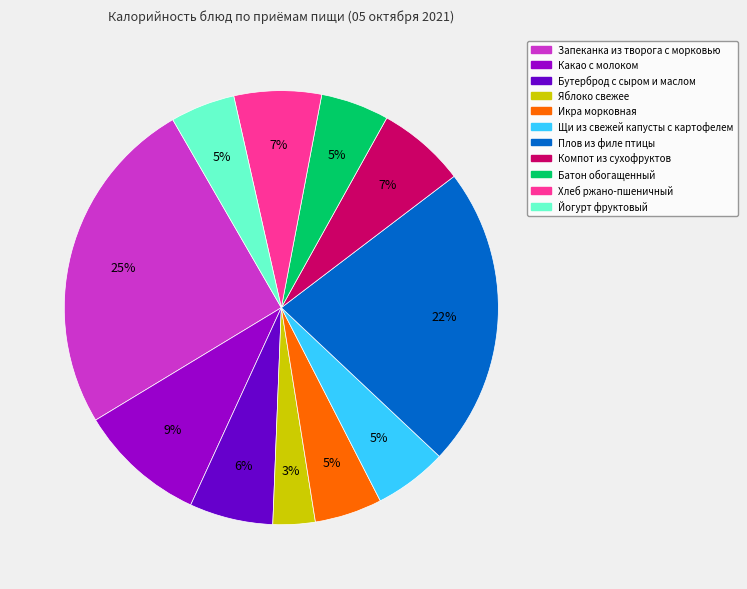

Do Батон обогащенный and Йогурт фруктовый together represent more than half of the pie?

No